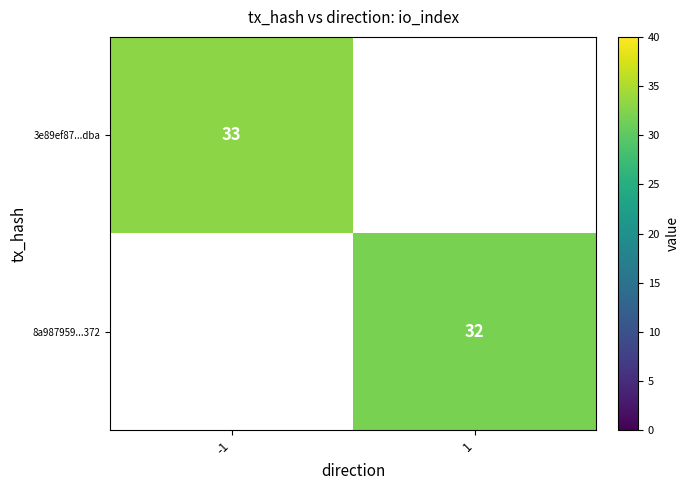

True or false: 8a987959...372 has a value of 10 at 1.

False